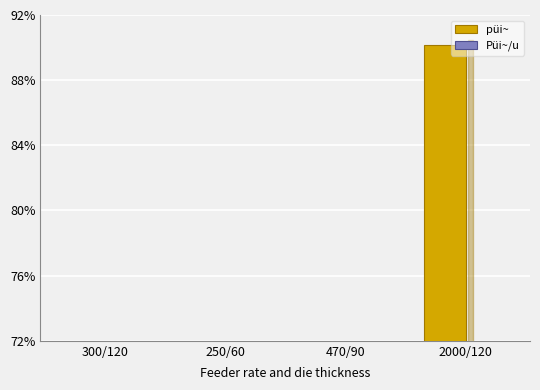

What is the average value of the Püi~/u series?

25.0